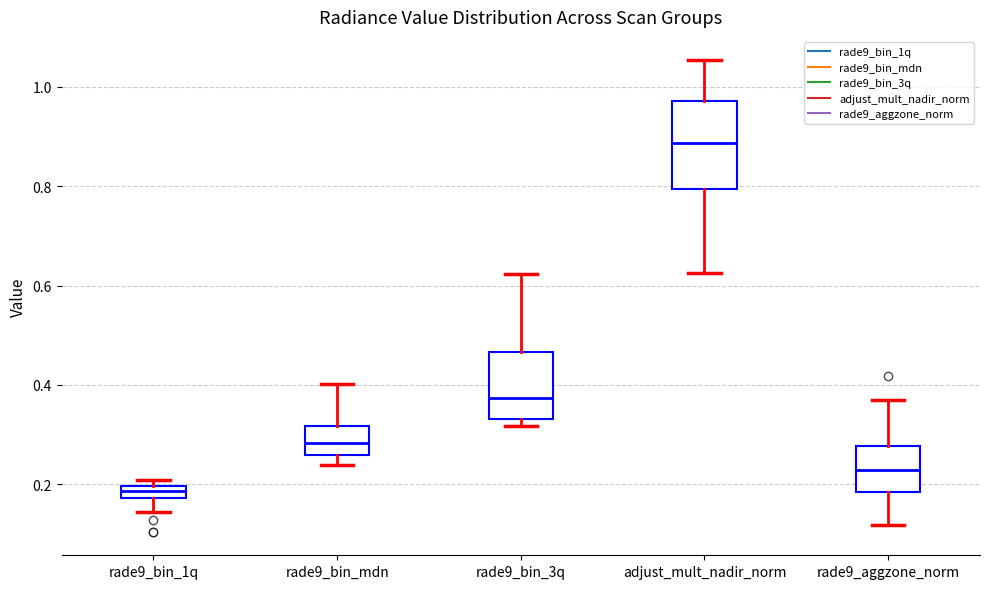

Where does the median line of the box for rade9_aggzone_norm sit on the y-axis? The values are not printed on the chart, so give them approximately, as read against the axis.

0.22